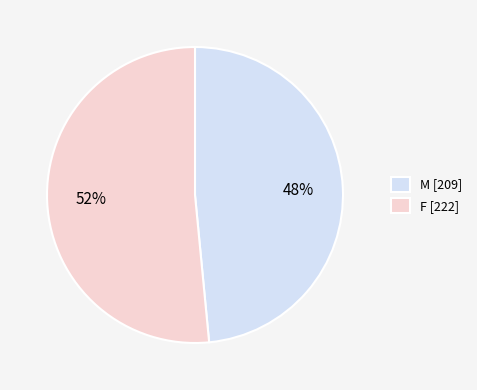

Is it true that F [222] is 62% of the pie?

False